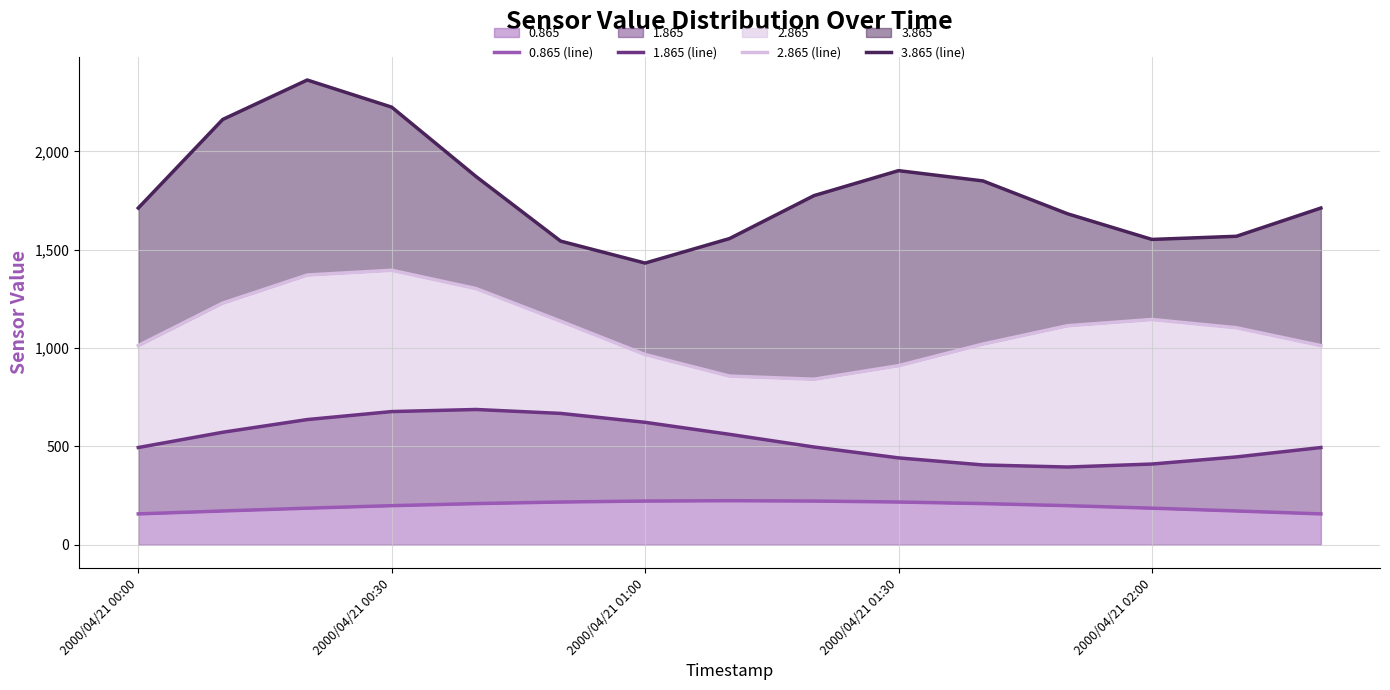

Between 2000/04/21 02:00 and 2000/04/21 01:00, which is larger?

2000/04/21 01:00